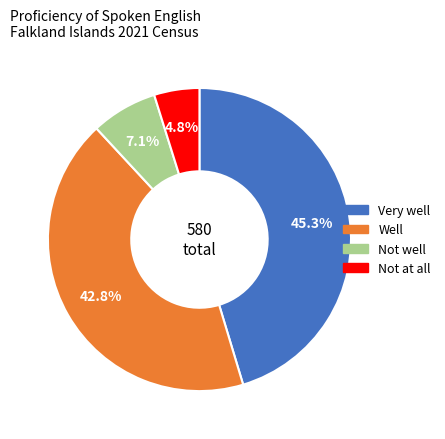

What percentage is the Not well slice, to the nearest percent?

7%